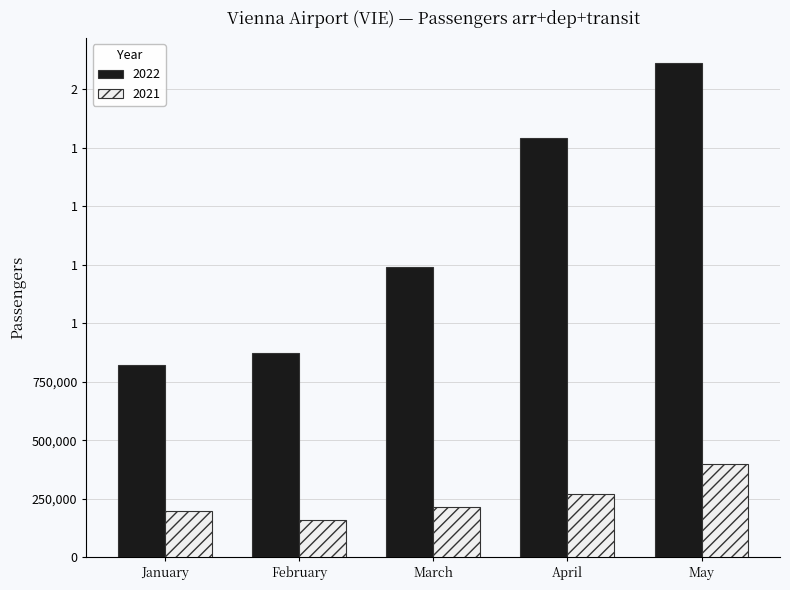

Does the chart contain stacked bars?

No